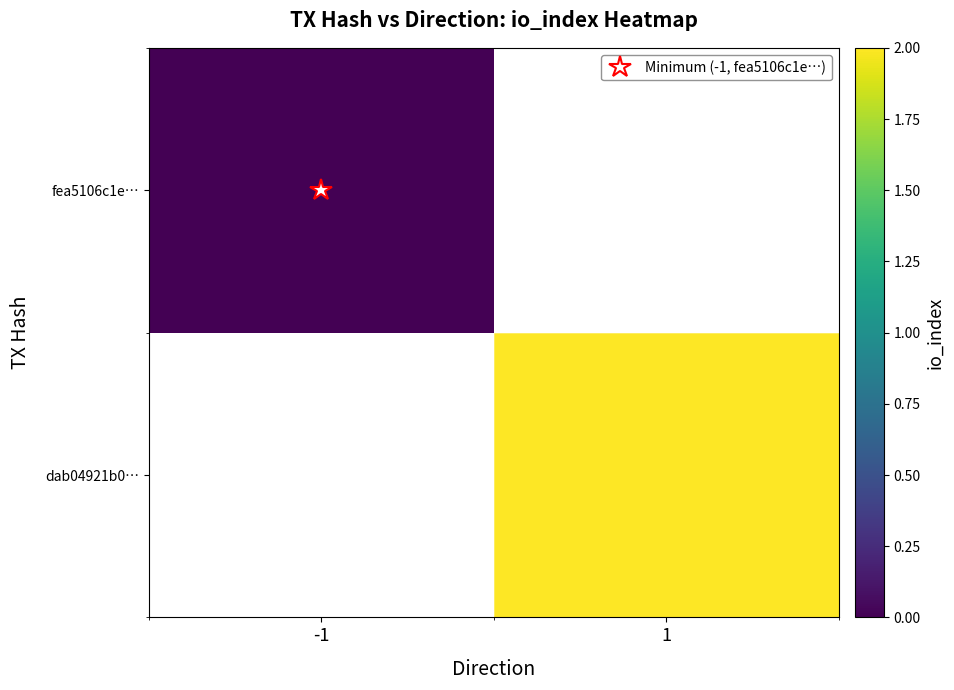

Between -1 and 1, which is larger?

1